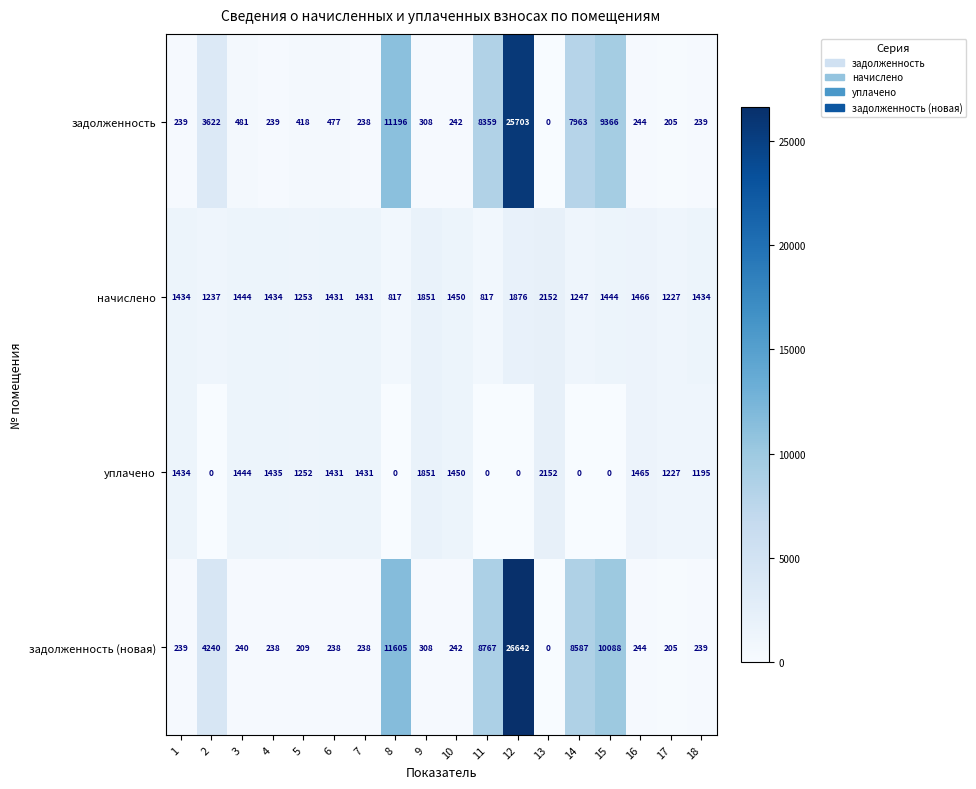

Which series changed the most between 14 and 16?

задолженность (новая)